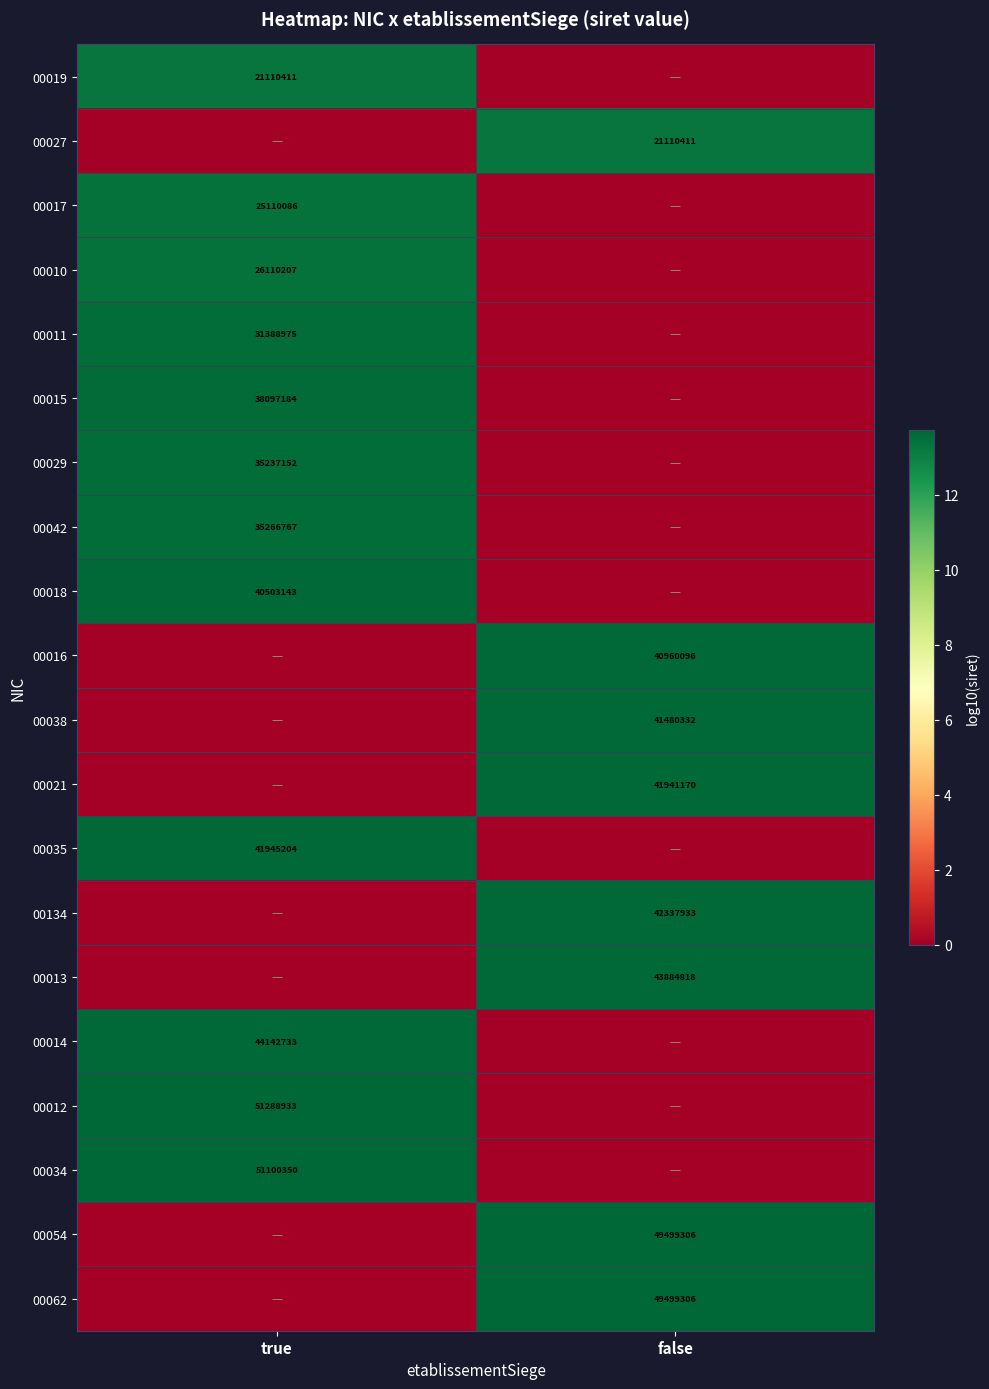

Count the number of categories in the chart.

2